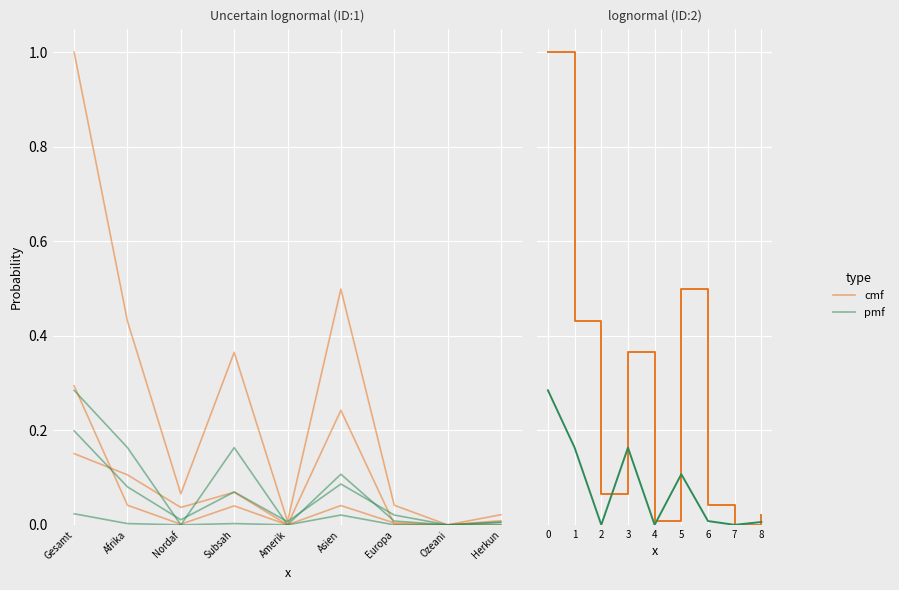

What is the label of the 8th point from the left?

Ozeani